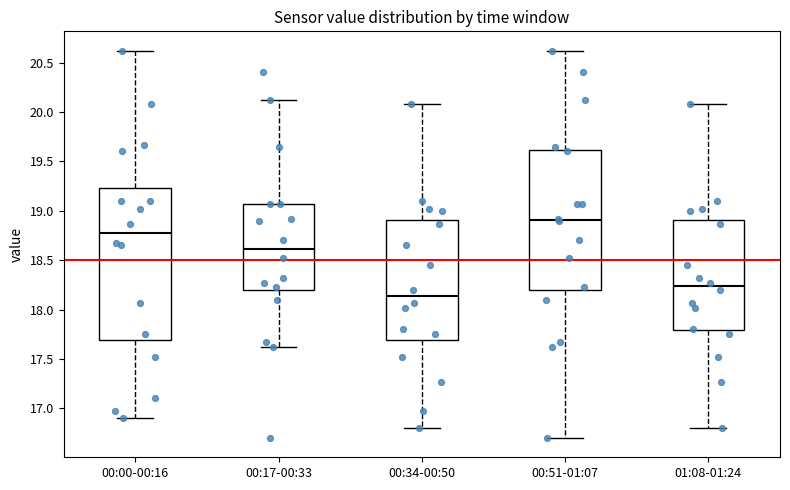

Which box is the tallest, from its lower edge to its upper edge?

00:00-00:16